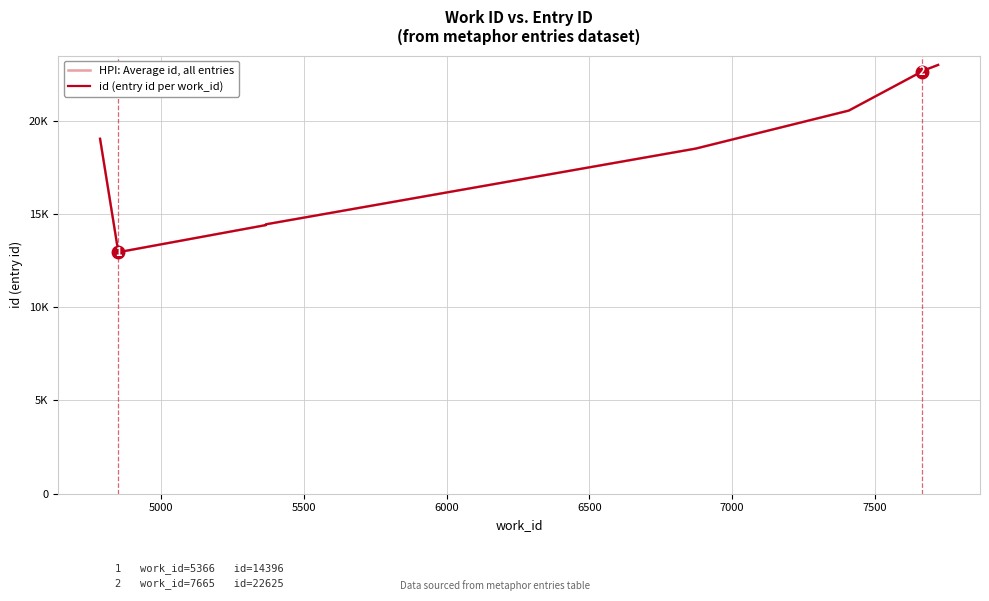

Is the value of HPI: Average id, all entries at 6500 greater than the value of id (entry id per work_id) at 7000?

No